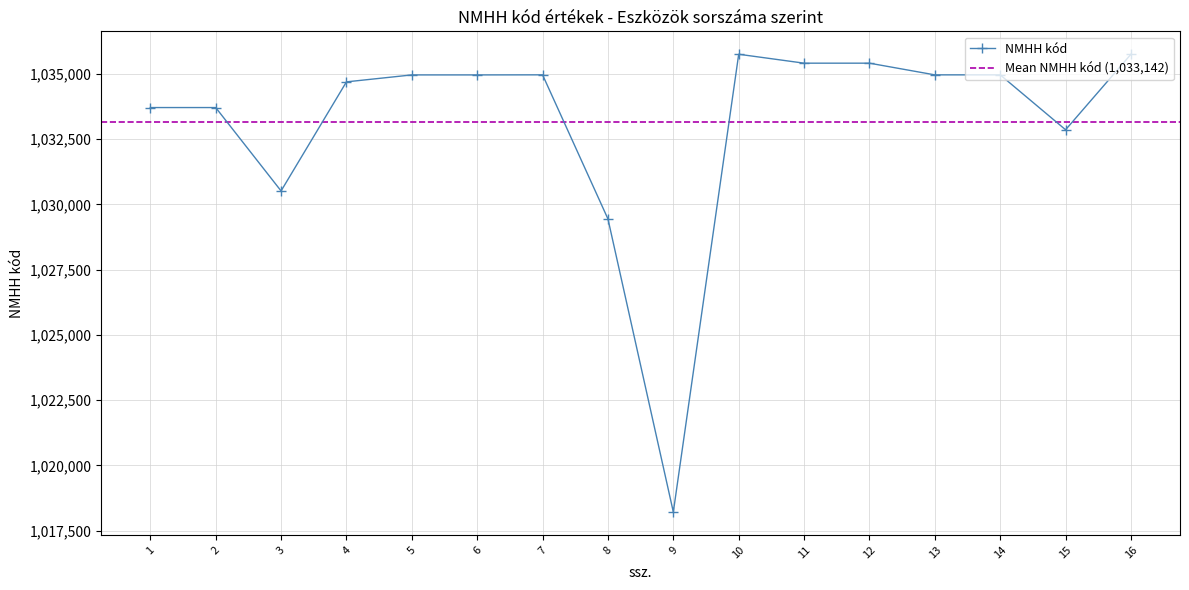

How many interior local peaks (higher than both neighbors) does the data have?

2